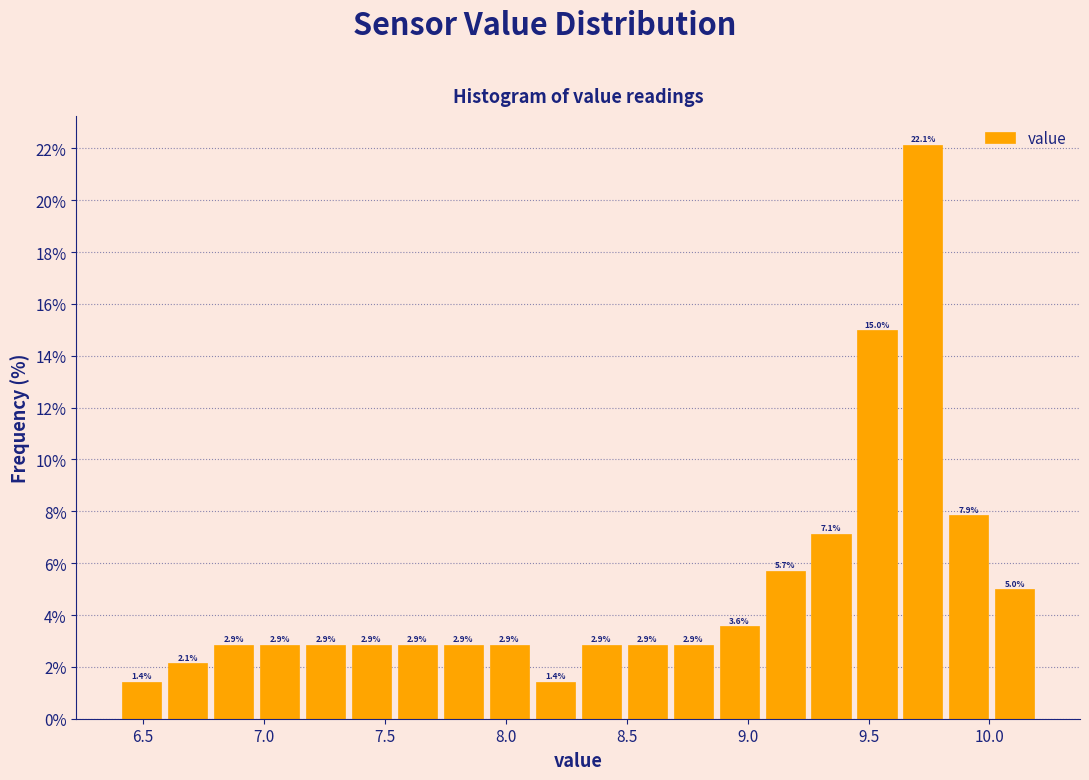

Read against the x-axis, roughly where is the centre of the tallest bar?

9.75